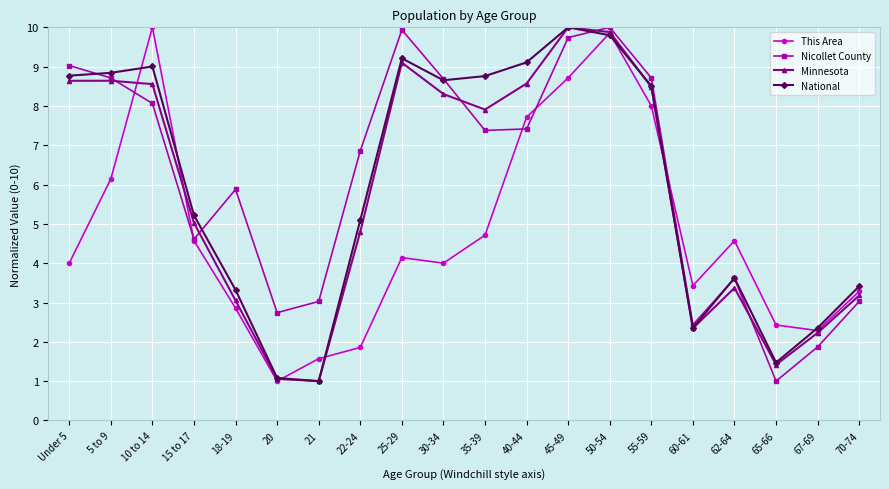

Between 15 to 17 and 50-54, which series saw the biggest shift?

Nicollet County